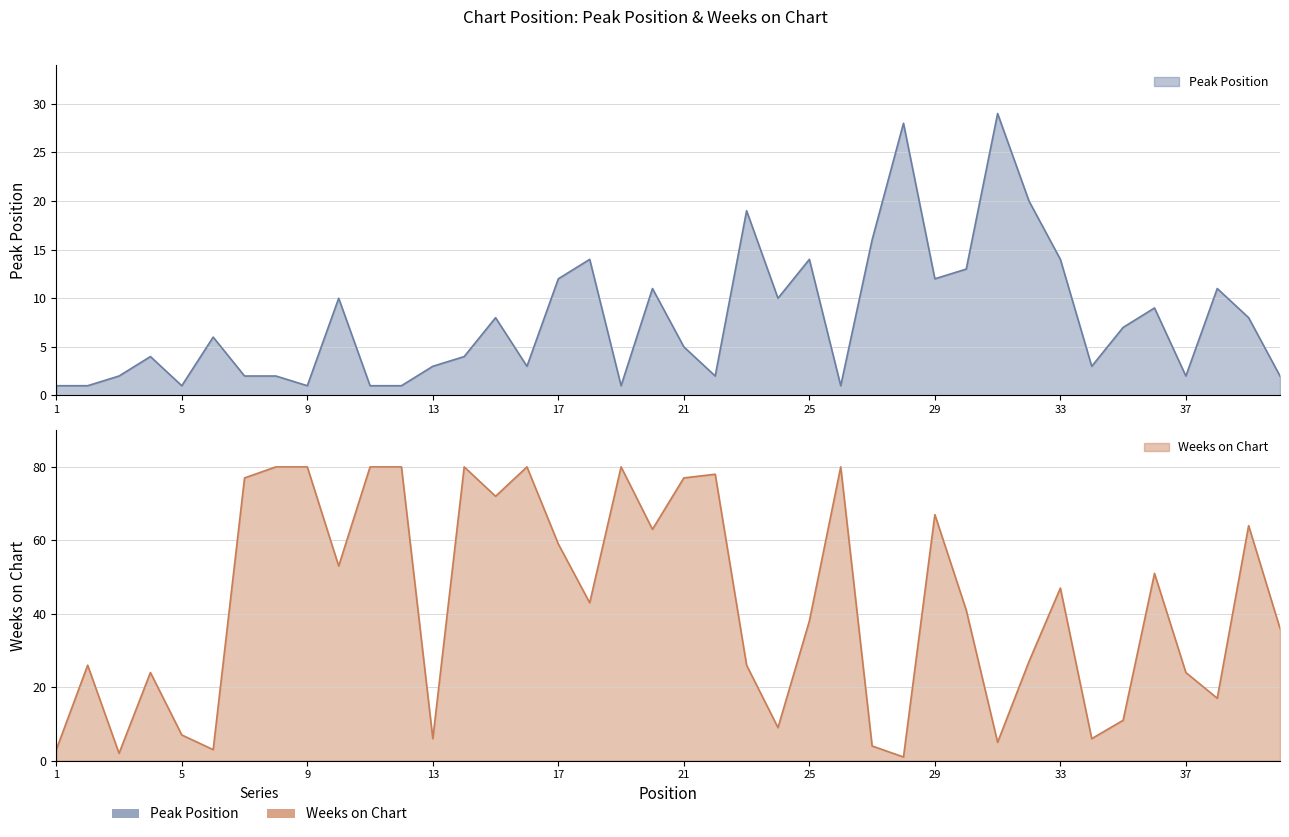

At which category does Peak Position reach its first local peak?

4